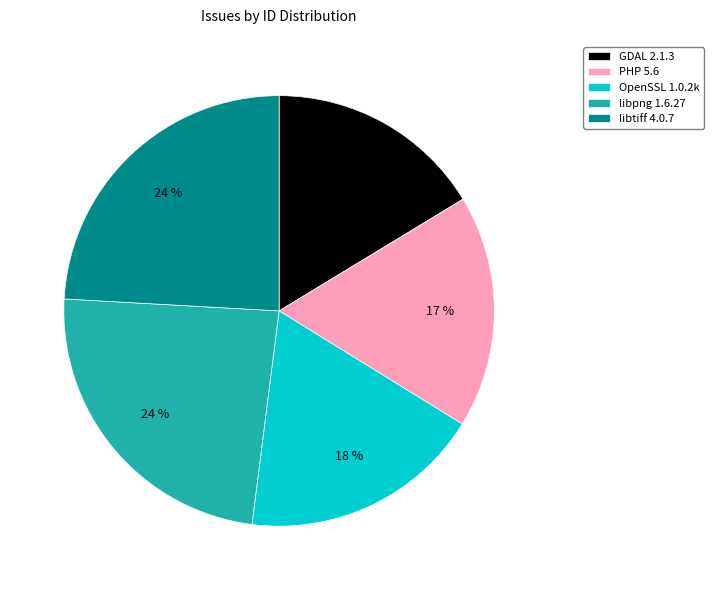

What is the smallest slice in the pie chart?

GDAL 2.1.3